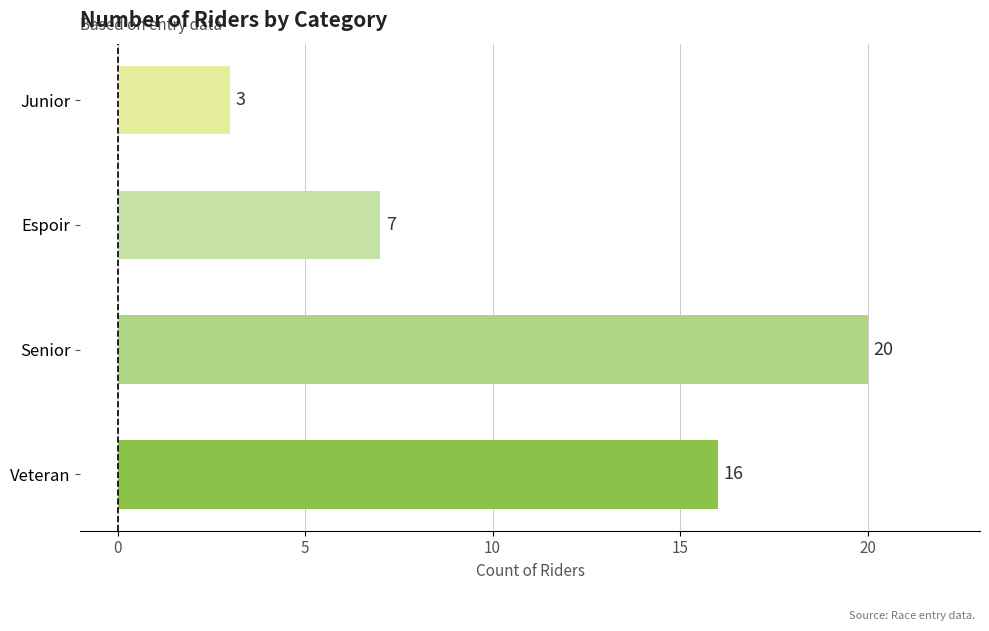

Rank the categories by value from highest to lowest.

Senior, Veteran, Espoir, Junior